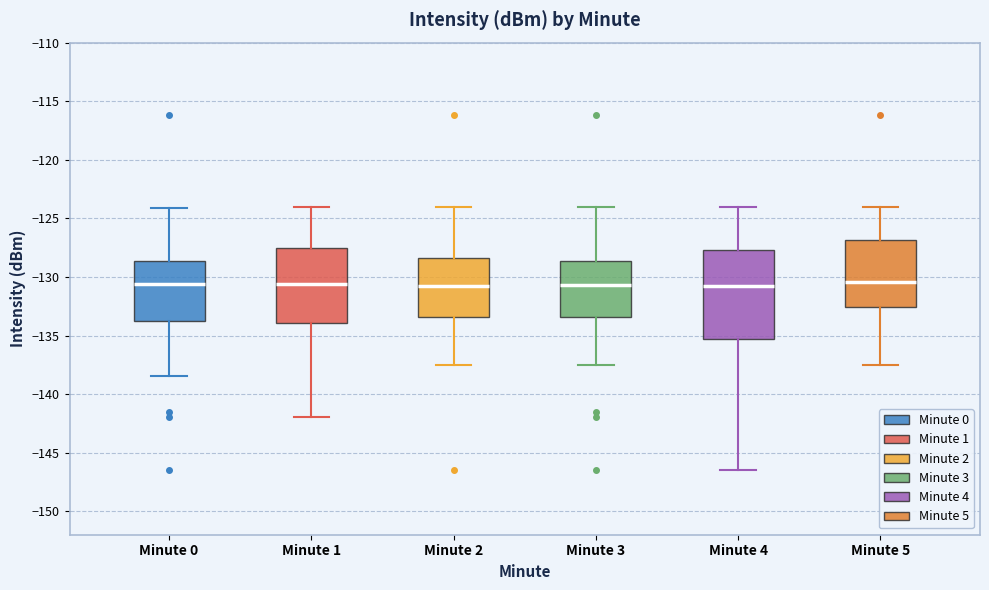

Reading left to right, read every box against the y-axis: the position of its median line, the range the box covers, and the ends of its whiskers. The values are not printed on the chart, so give them approximately, as read against the axis.

Minute 0: median -130.5, box -134.0 to -128.5, whiskers -138.5 to -124.0
Minute 1: median -130.5, box -134.0 to -127.5, whiskers -142.0 to -124.0
Minute 2: median -130.5, box -133.5 to -128.5, whiskers -137.5 to -124.0
Minute 3: median -130.5, box -133.5 to -128.5, whiskers -137.5 to -124.0
Minute 4: median -130.5, box -135.5 to -127.5, whiskers -146.5 to -124.0
Minute 5: median -130.5, box -132.5 to -127.0, whiskers -137.5 to -124.0